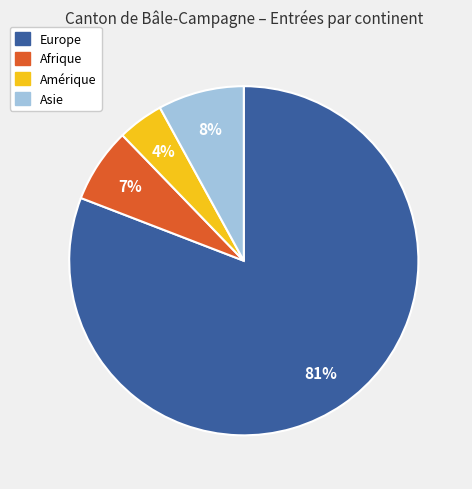

Combined, do Afrique and Asie account for over 50%?

No